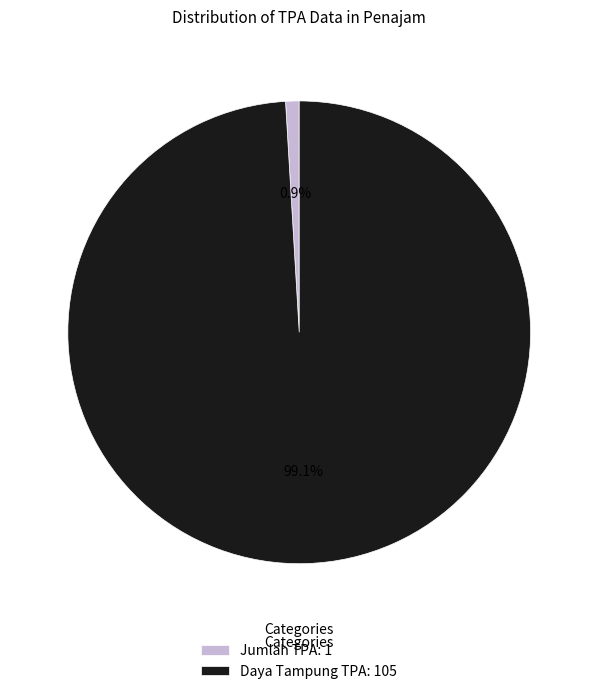

How many segments does this pie chart have?

2